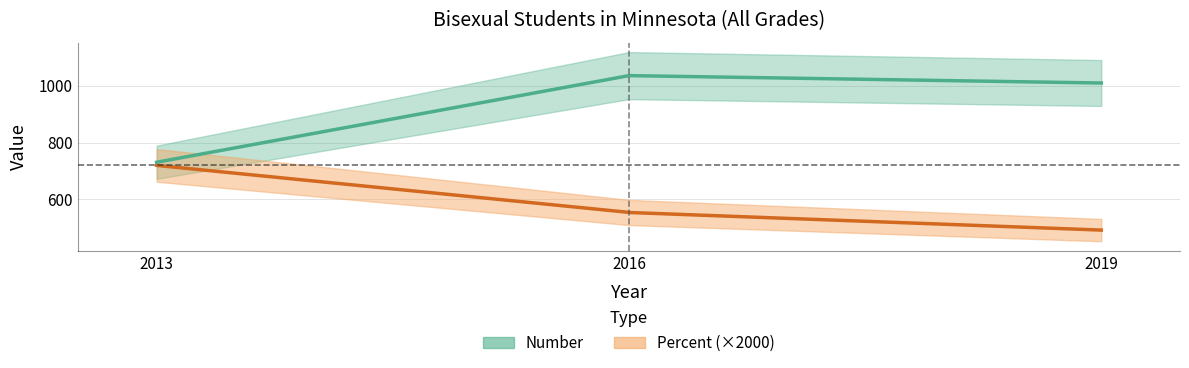

At which category is the sum across all series the highest?

2016